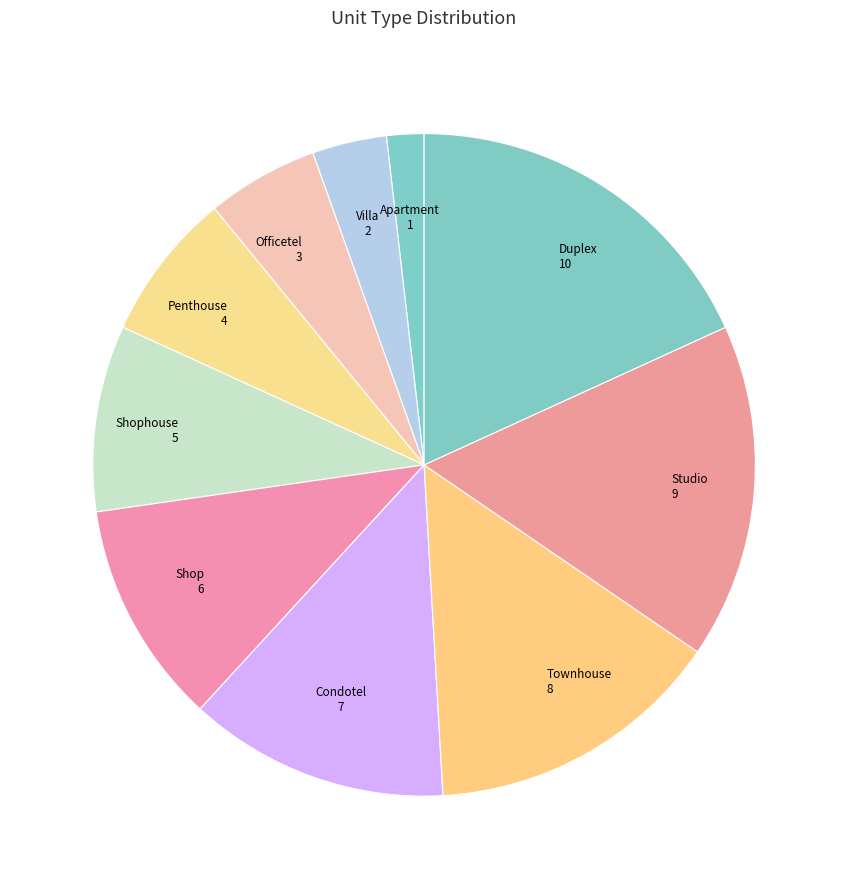

Count the number of slices in the pie.

10